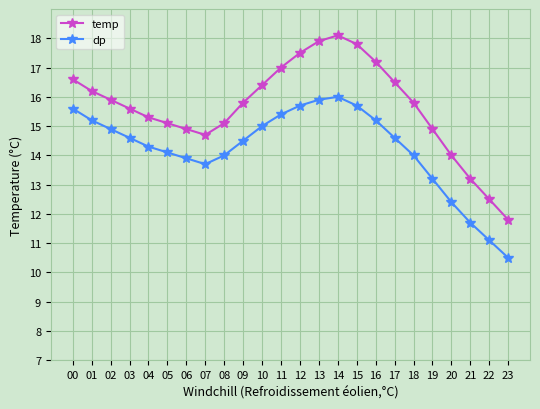

At which label does dp reach its minimum?

23